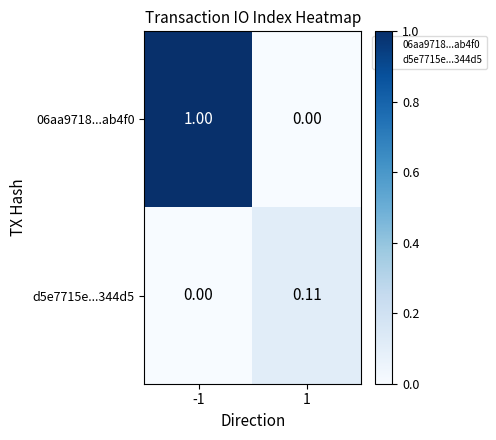

Is the value of d5e7715e...344d5 at -1 greater than the value of 06aa9718...ab4f0 at -1?

No